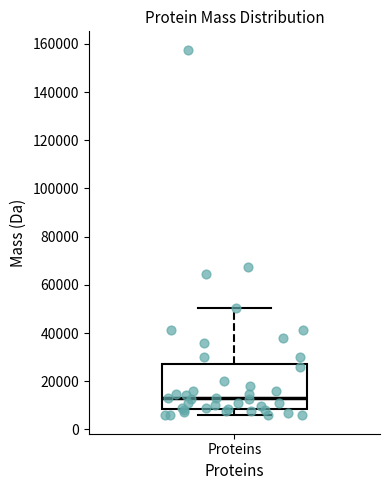

Where is the lower edge of the box for Proteins on the y-axis? The values are not printed on the chart, so give them approximately, as read against the axis.

8000